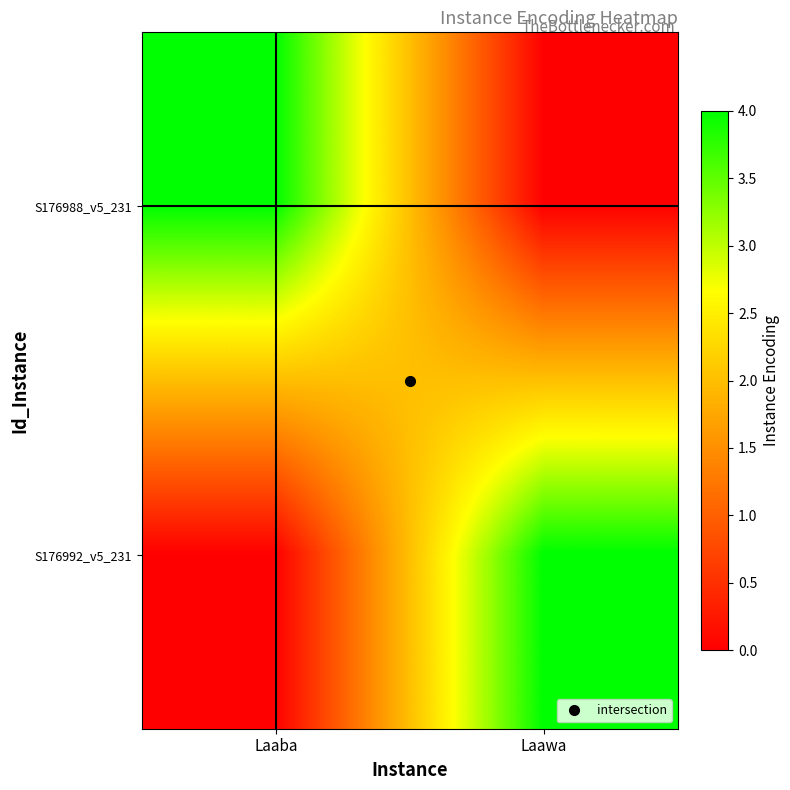

The value of S176992_v5_231 at Laaba is 0. True or false?

True